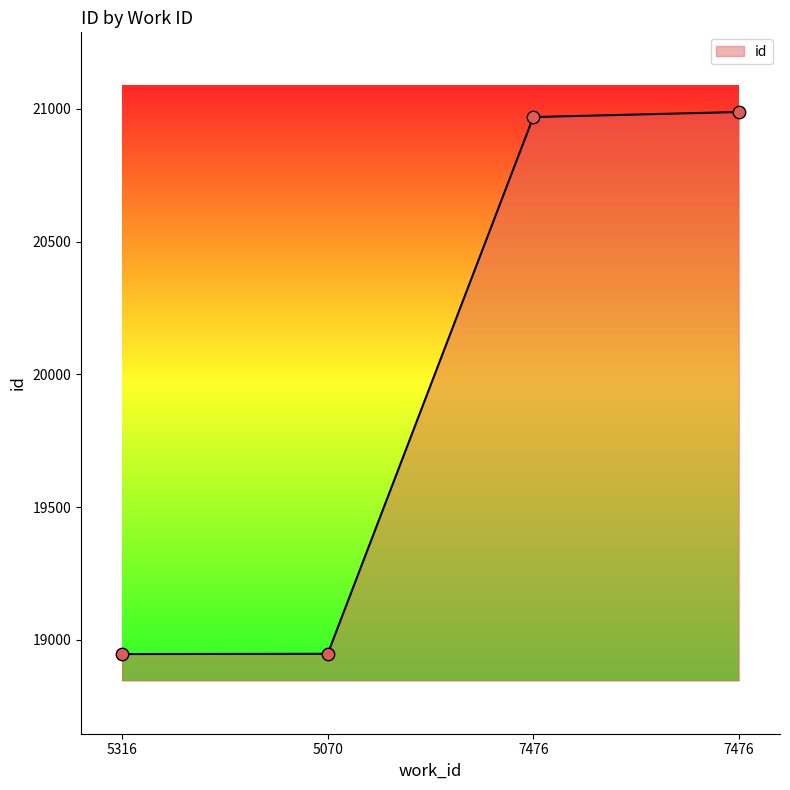

What is the change in value from 5070 to 7476?

+2040